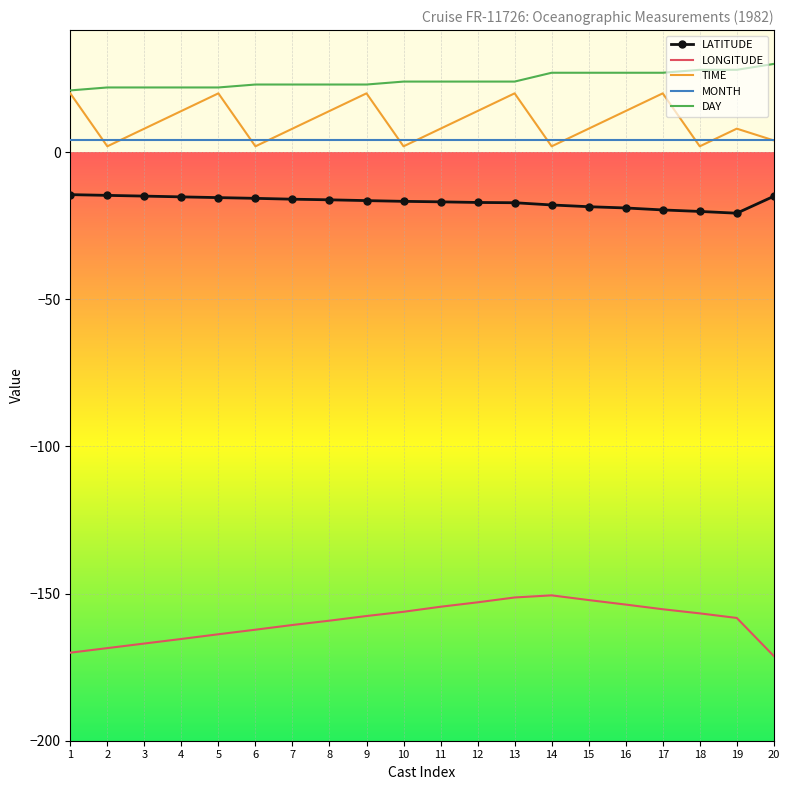

Is it true that LONGITUDE equals -218.5 at 17?

False